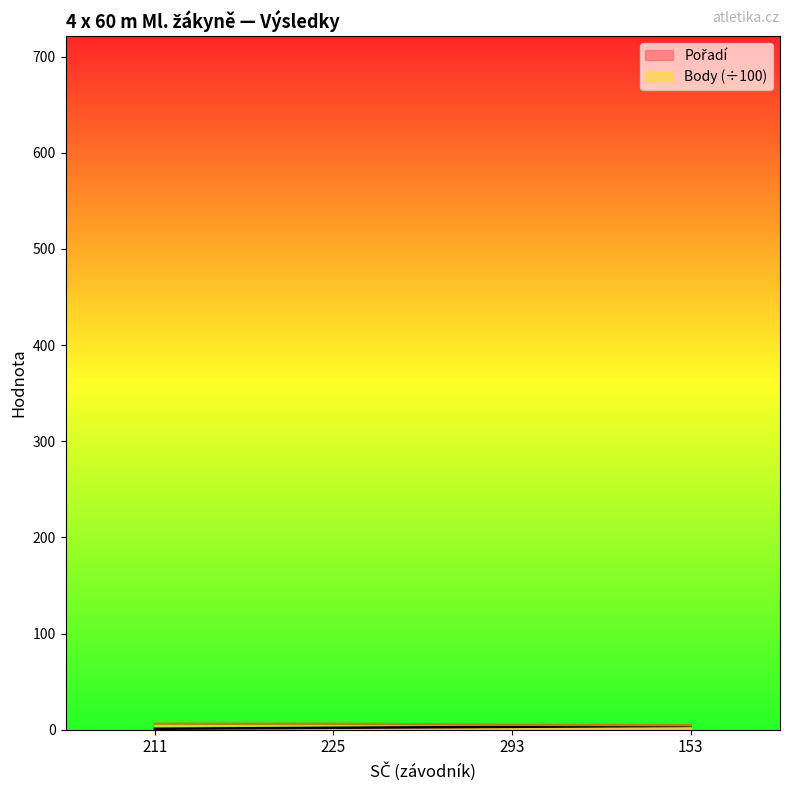

Is it true that Pořadí equals 1.6 at 293?

False